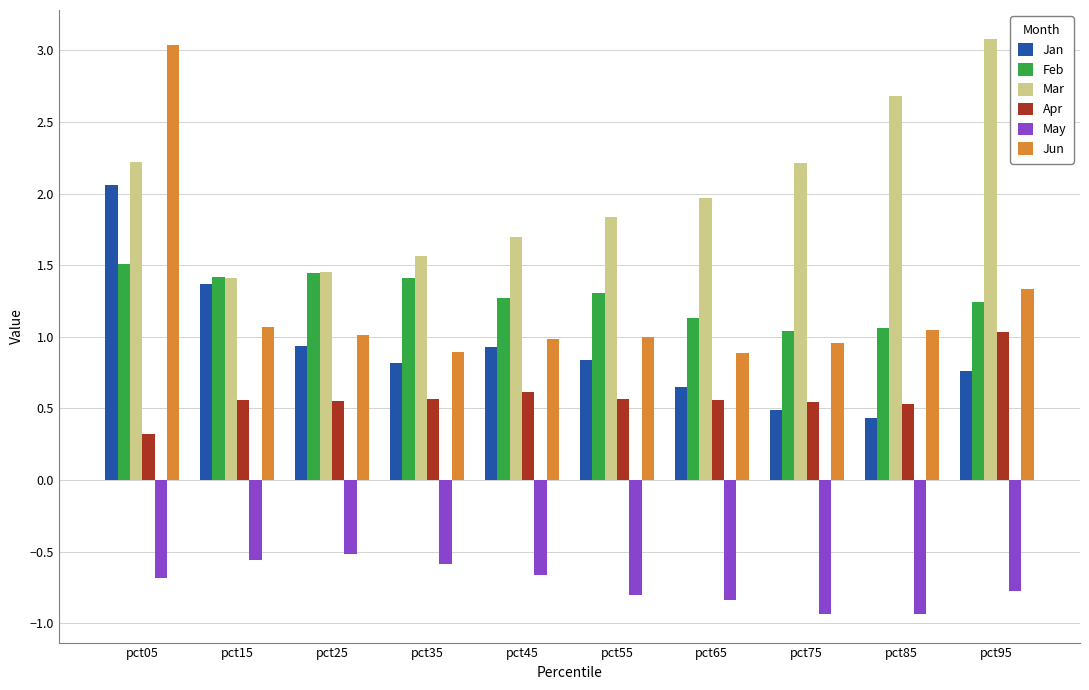

Is the value of Jun at pct05 greater than the value of Feb at pct15?

Yes